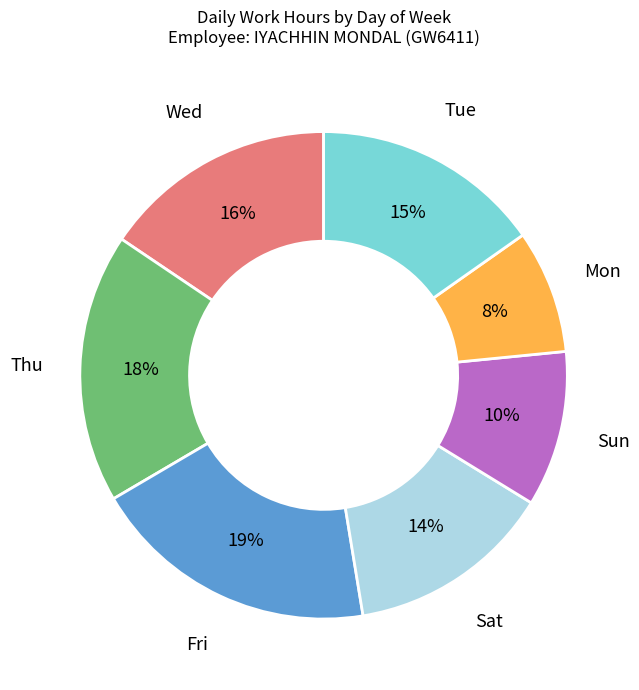

Is there any slice that represents more than half of the pie?

No